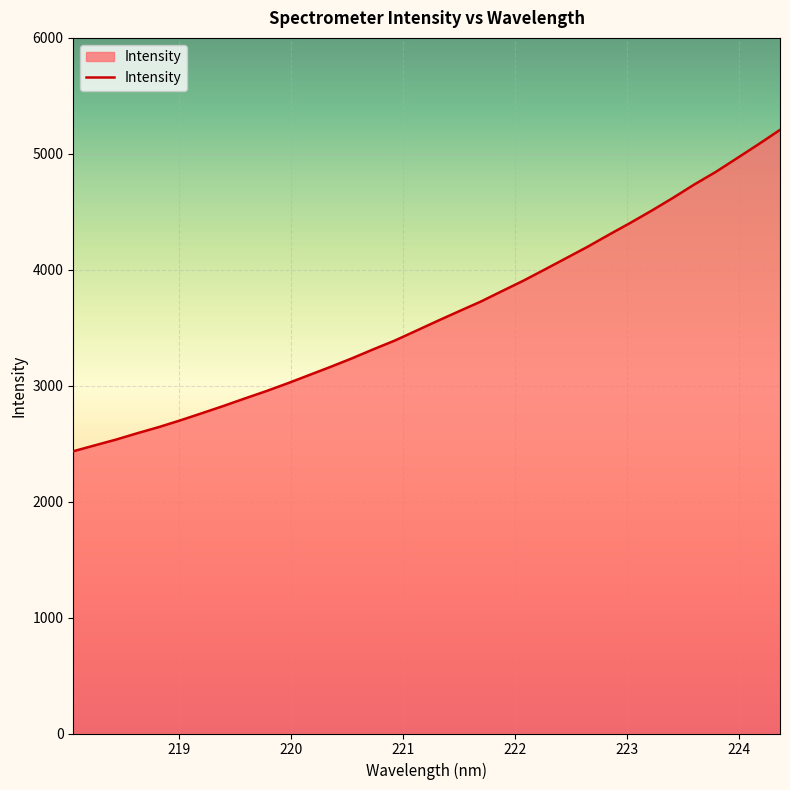

What is the minimum value shown in the chart?

2434.6